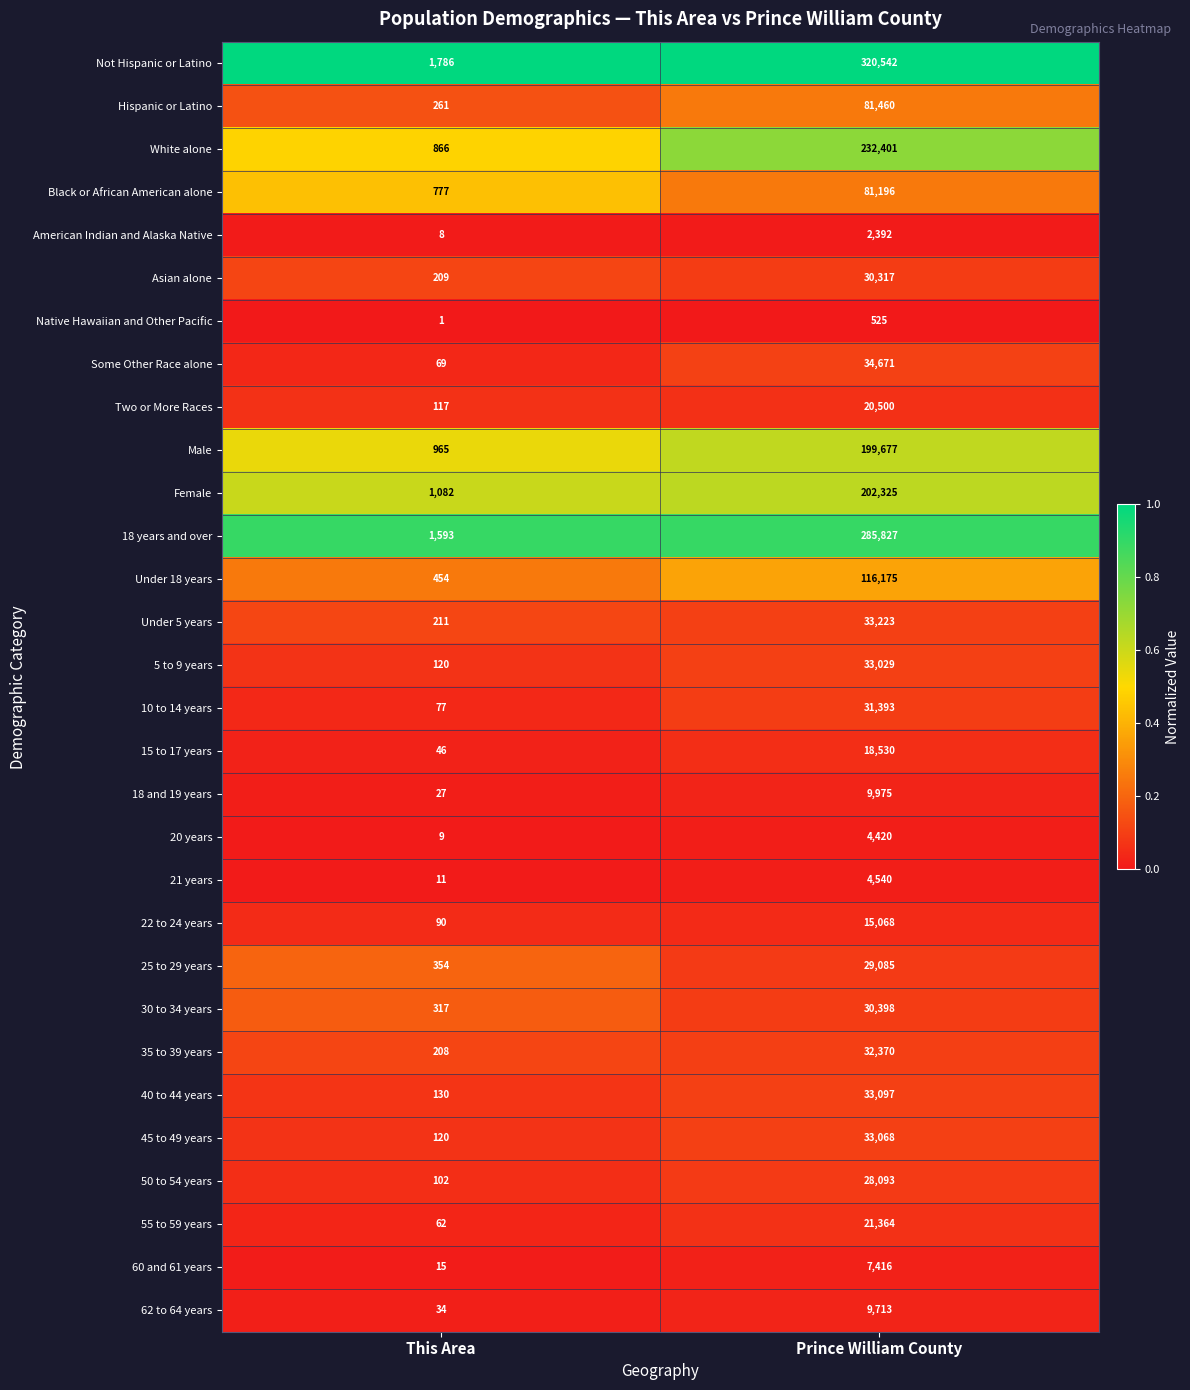

What is the sum of all 21 years values?

4551